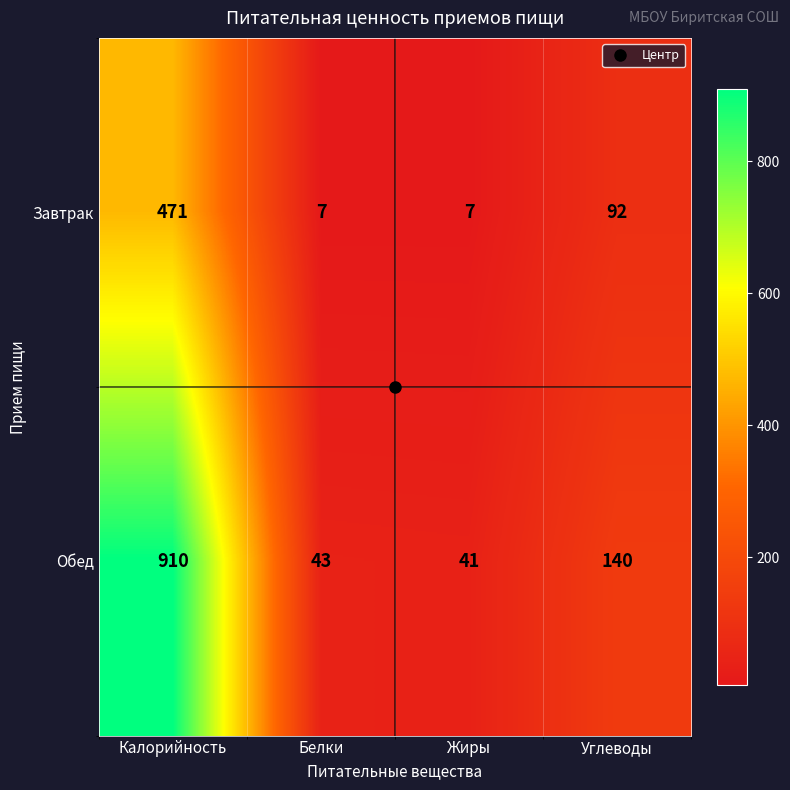

Rank the series by their average value, from highest to lowest.

Обед, Завтрак